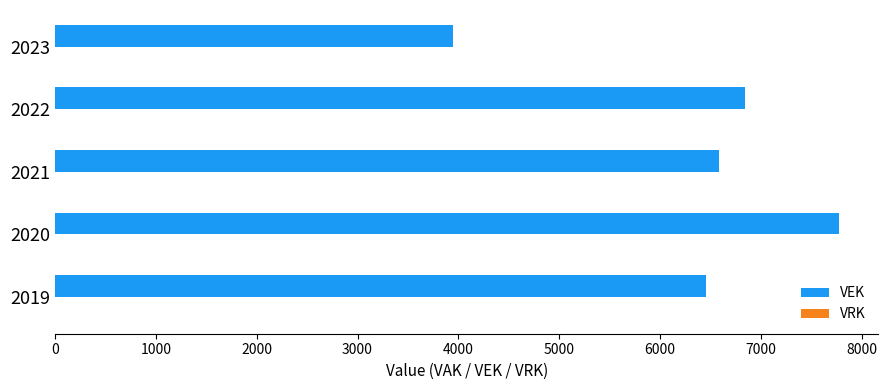

Reading bottom to top, transcribe all the data shown in this chart.

6452	7774	6581	6843	3947